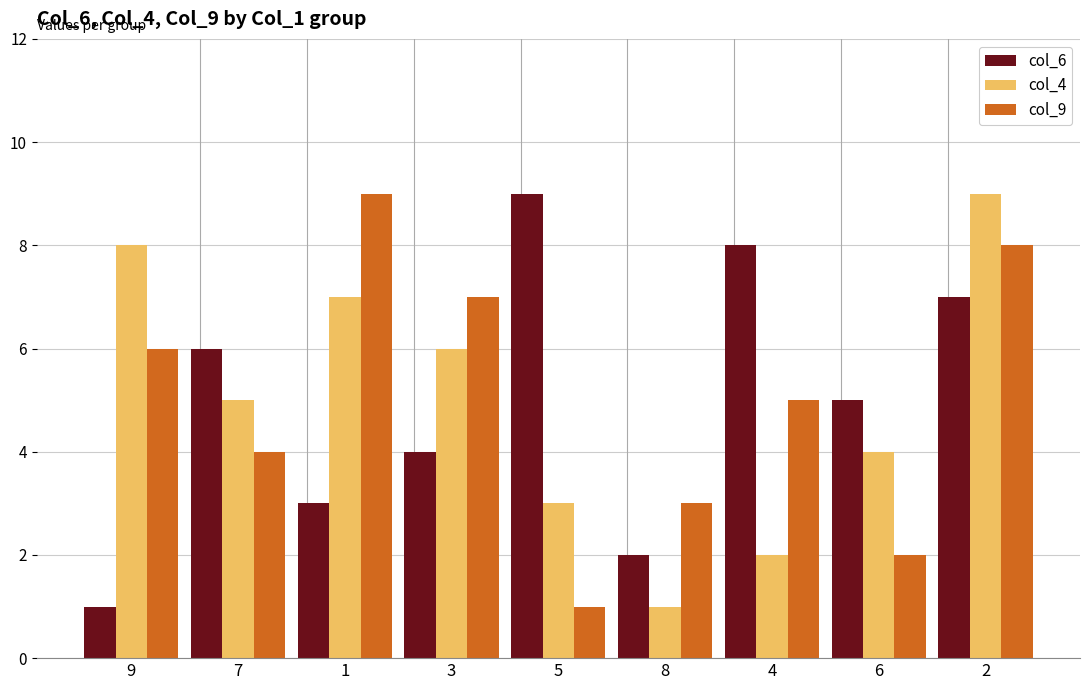

Between 9 and 5, which series saw the biggest shift?

col_6